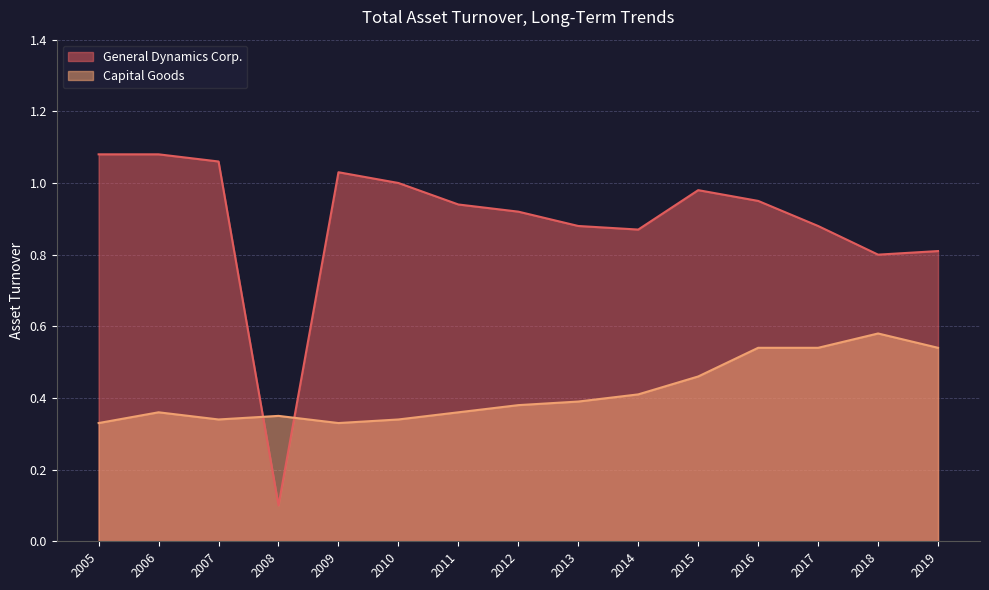

What is the sum of the General Dynamics Corp. values at 2014 and 2015?

1.9